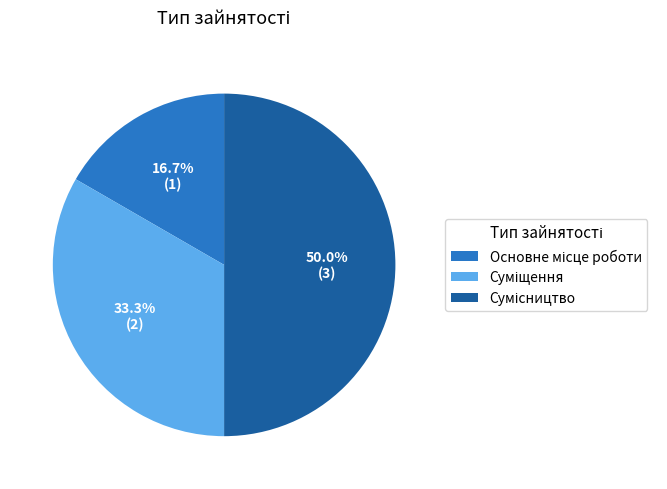

The Основне місце роботи slice represents 6% of the pie. True or false?

False